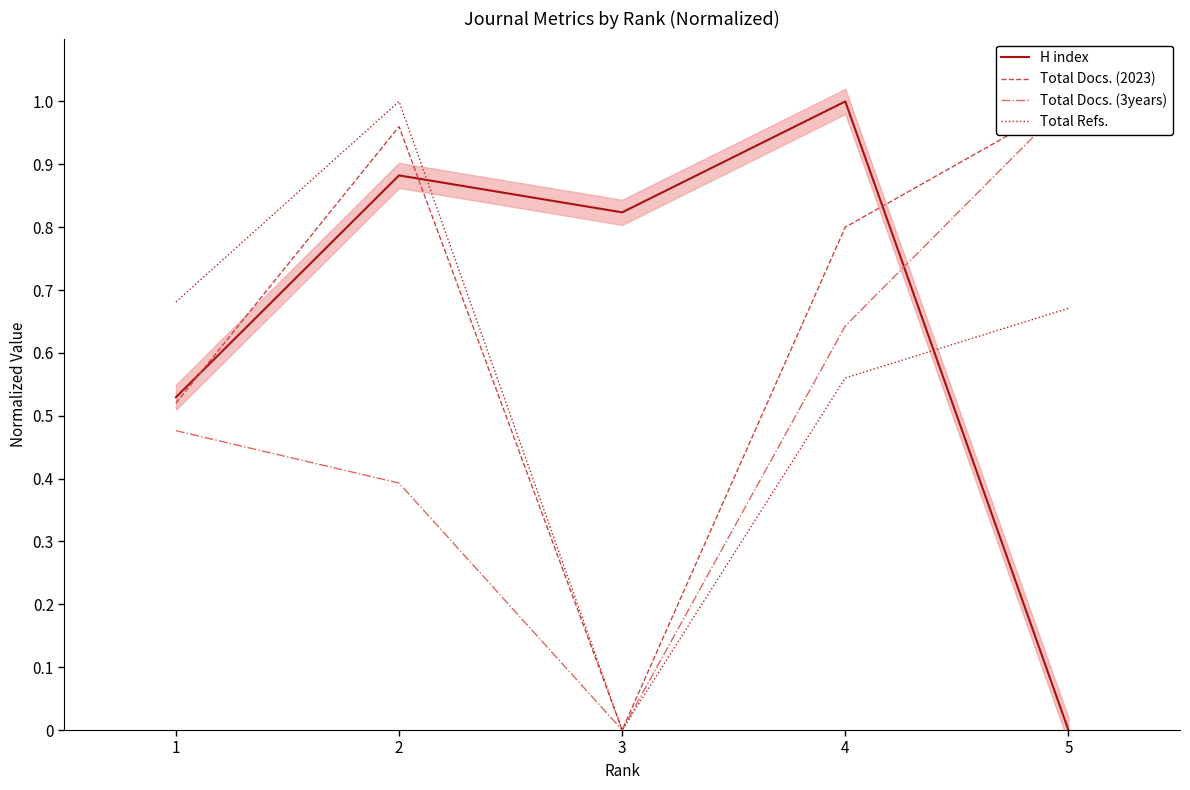

How many lines are shown in the chart?

4